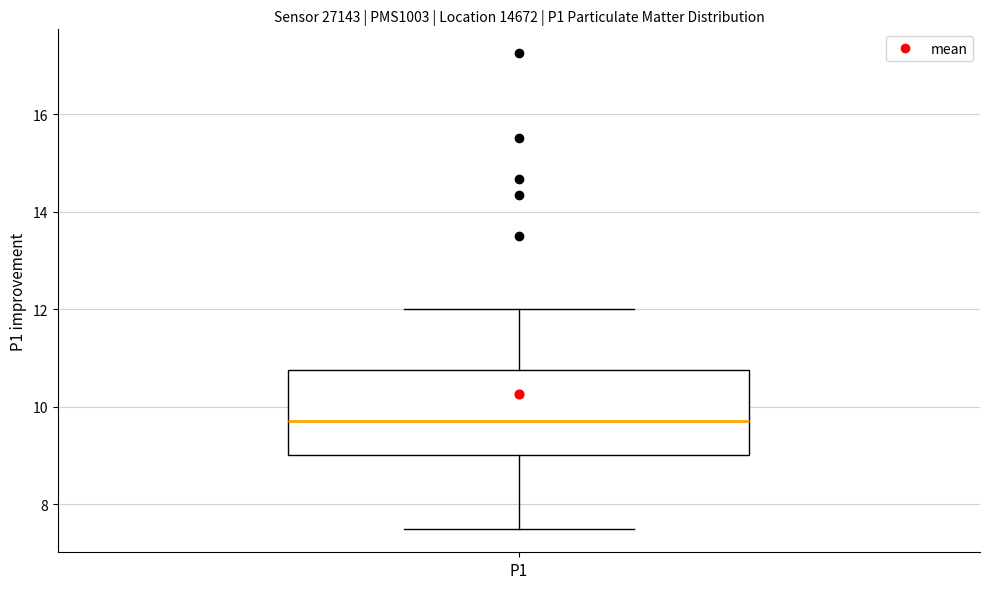

Where does the median line of the box for P1 sit on the y-axis? The values are not printed on the chart, so give them approximately, as read against the axis.

9.8